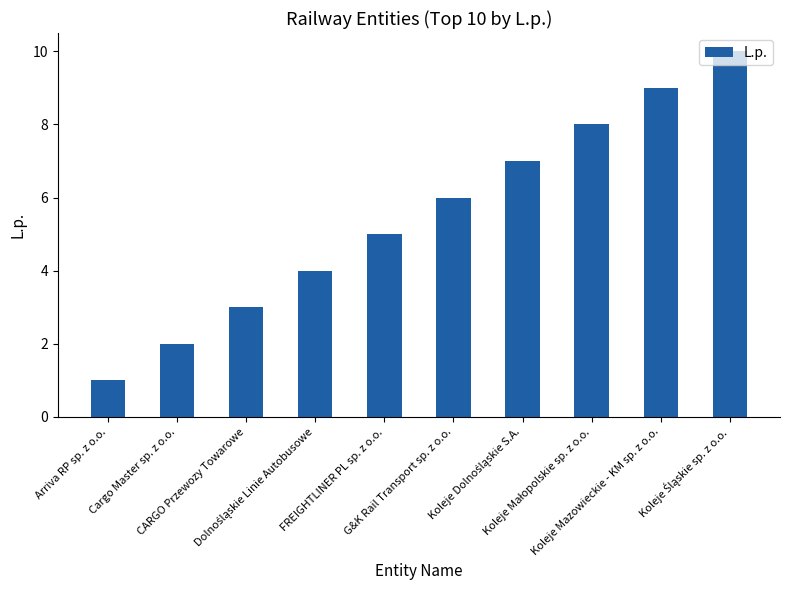

What is the maximum value shown in the chart?

10